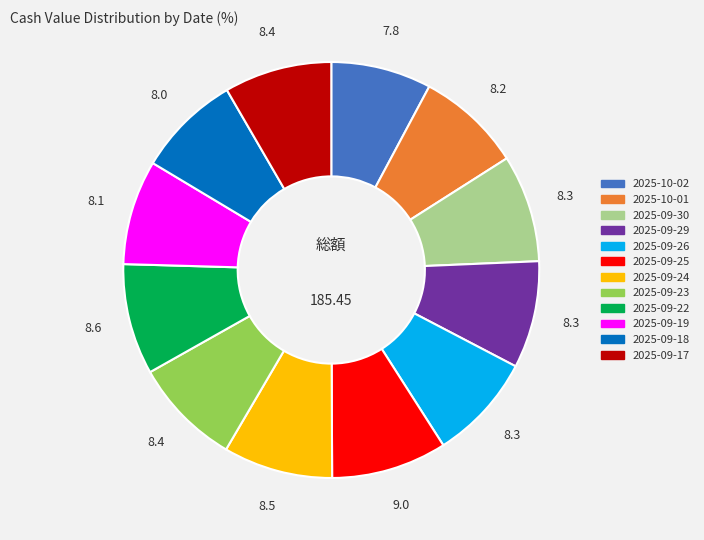

Is 2025-09-30 the majority of the pie?

No